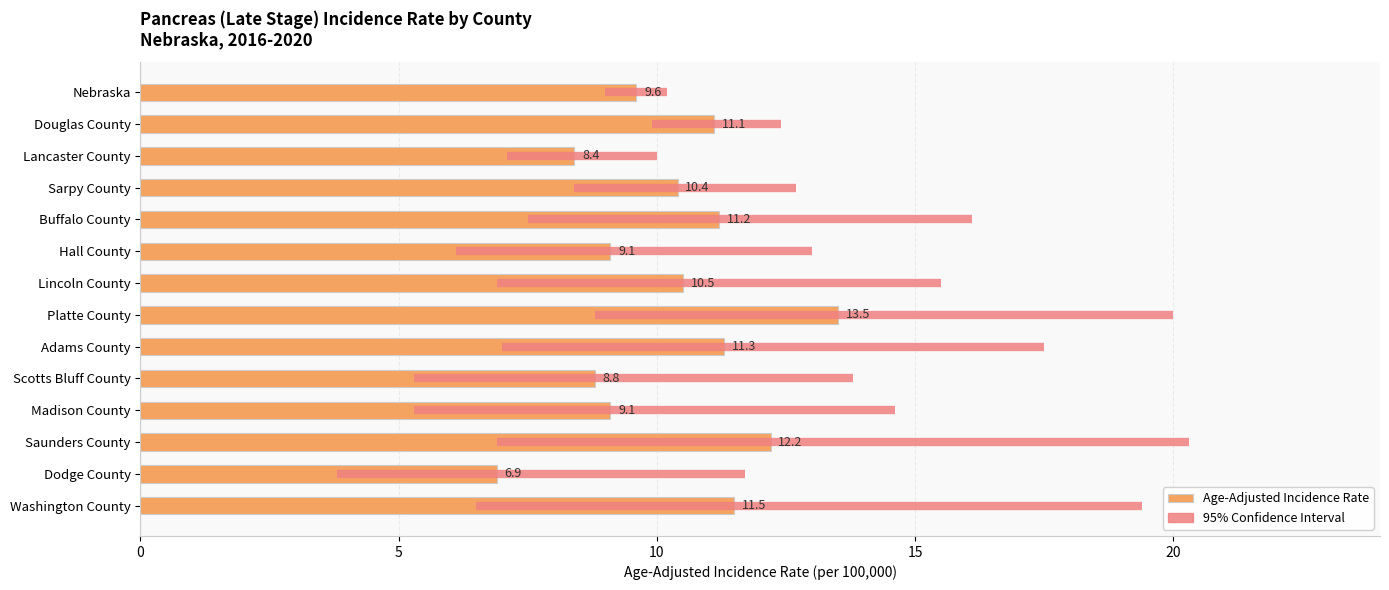

At which label is the value closest to 10?

Nebraska